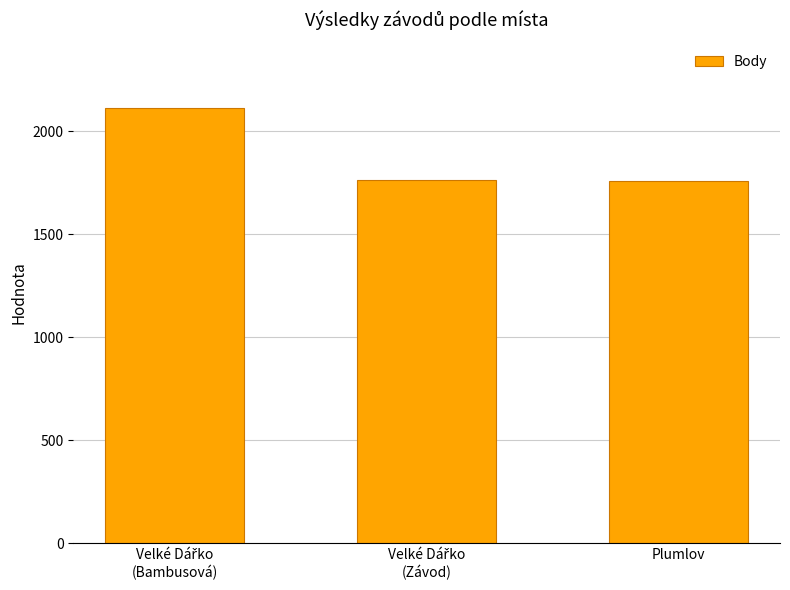

What is the smallest value displayed?

1758